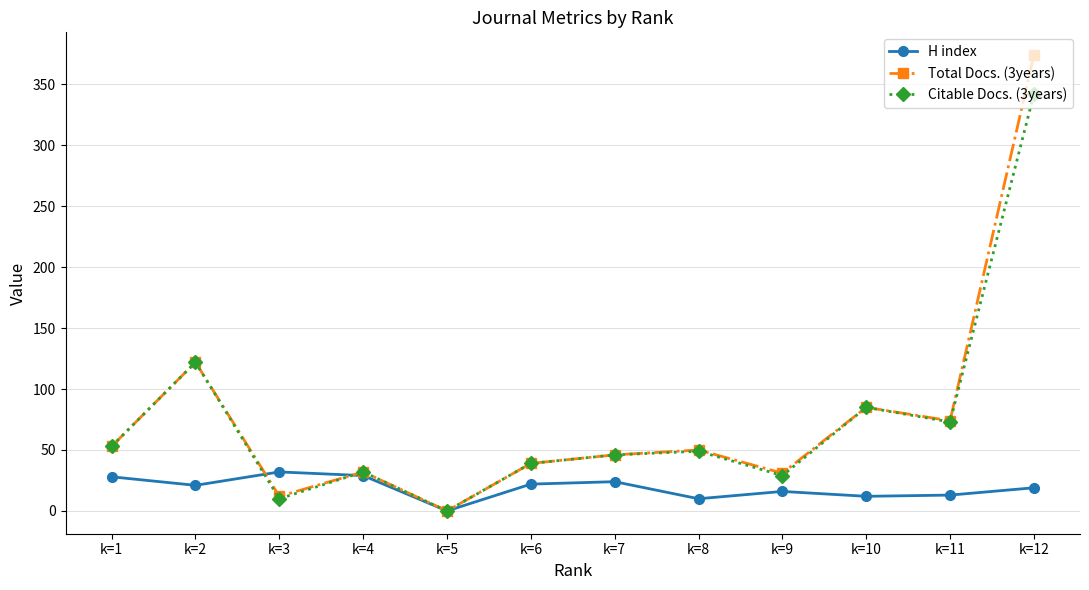

At which category is the sum across all series the highest?

k=12